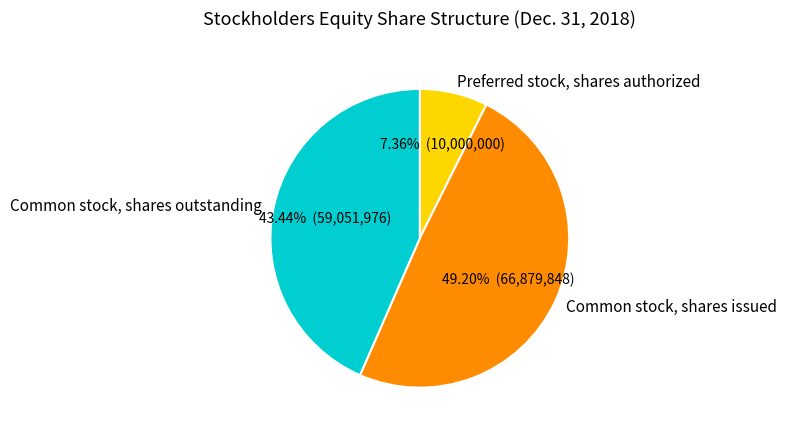

Rank the categories by value from highest to lowest.

Common stock, shares issued, Common stock, shares outstanding, Preferred stock, shares authorized